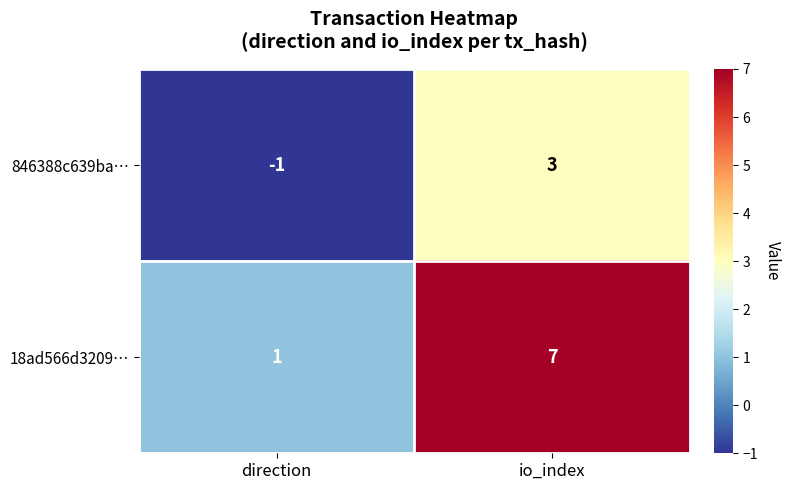

What is the difference between the maximum and minimum values in the 18ad566d3209… series?

6